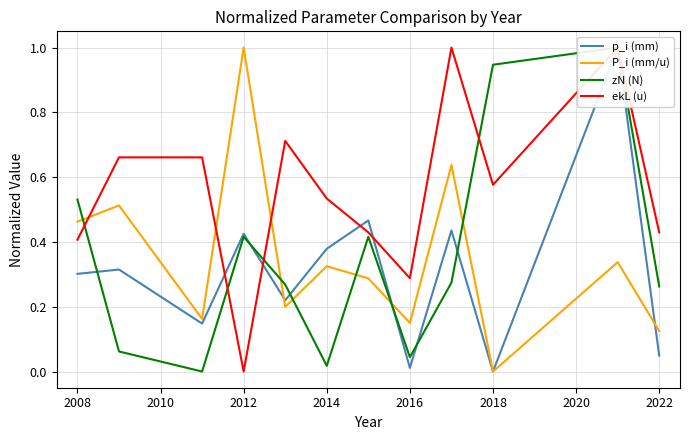

True or false: ekL (u) and p_i (mm) intersect in this chart.

True